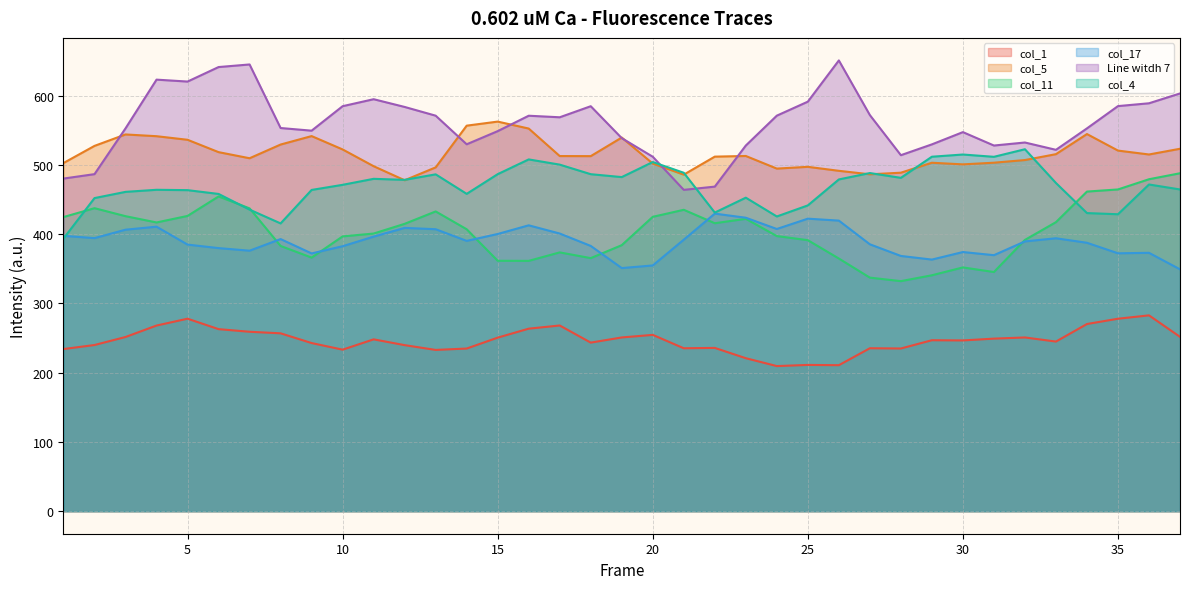

List the labels in order of col_17 value, smallest first.

37, 19, 20, 29, 28, 31, 9, 35, 36, 30, 7, 6, 10, 18, 5, 27, 34, 32, 14, 21, 8, 33, 2, 11, 1, 15, 17, 3, 13, 24, 12, 4, 16, 26, 25, 23, 22